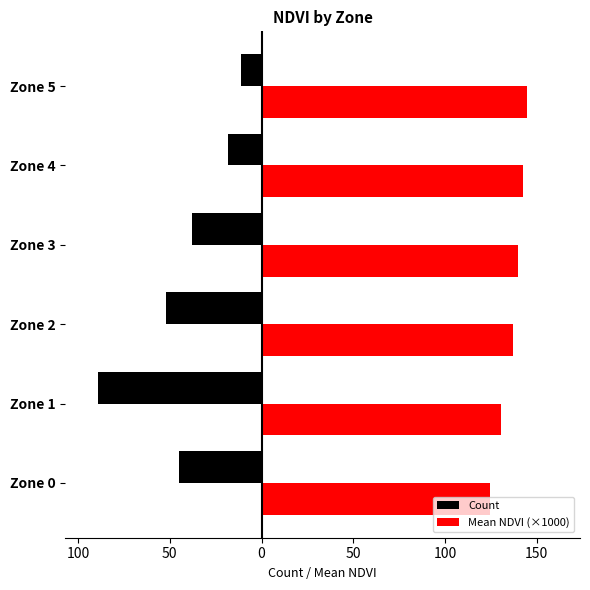

At how many categories does at least one series exceed 15?

6